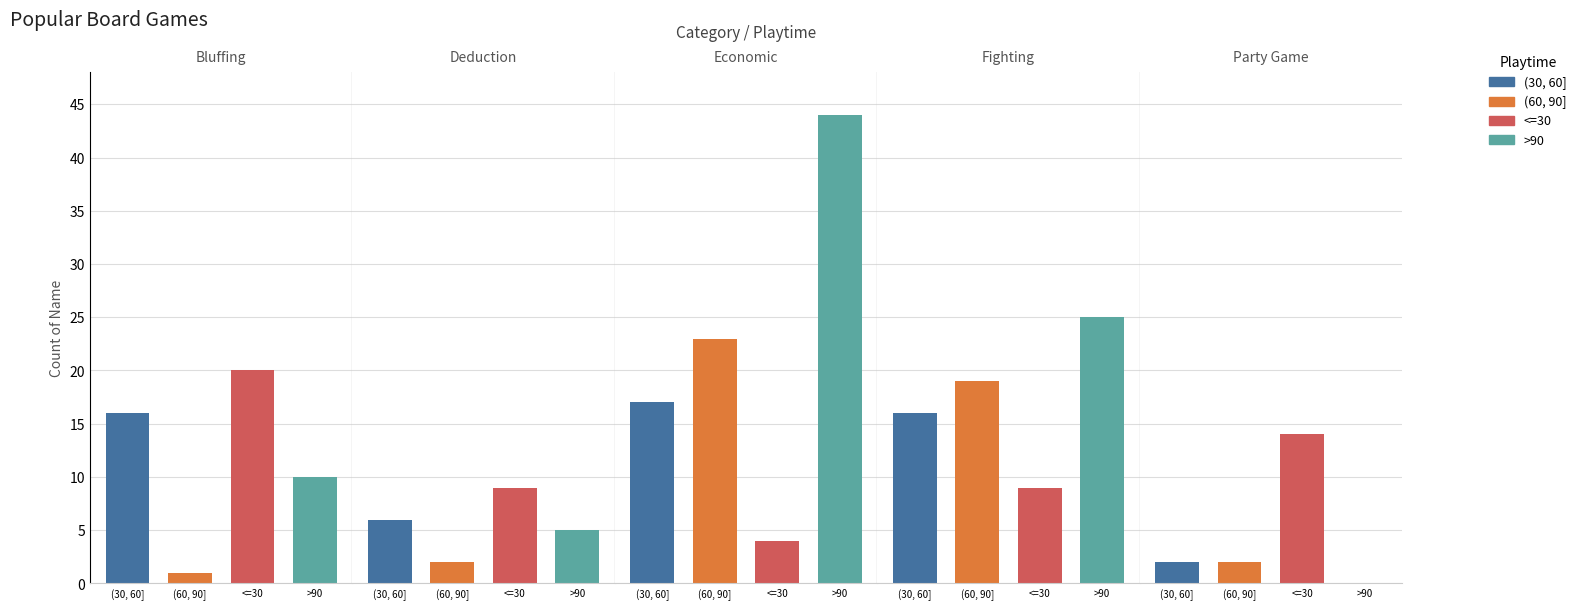

Does the chart contain stacked bars?

No